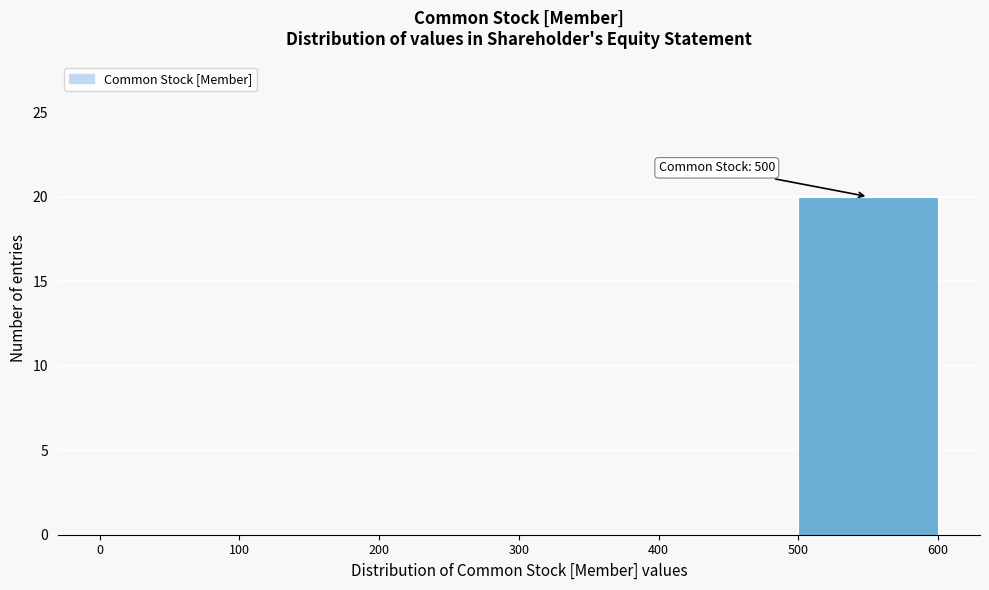

Over which range of the x-axis is the bar tallest?

500 to 600